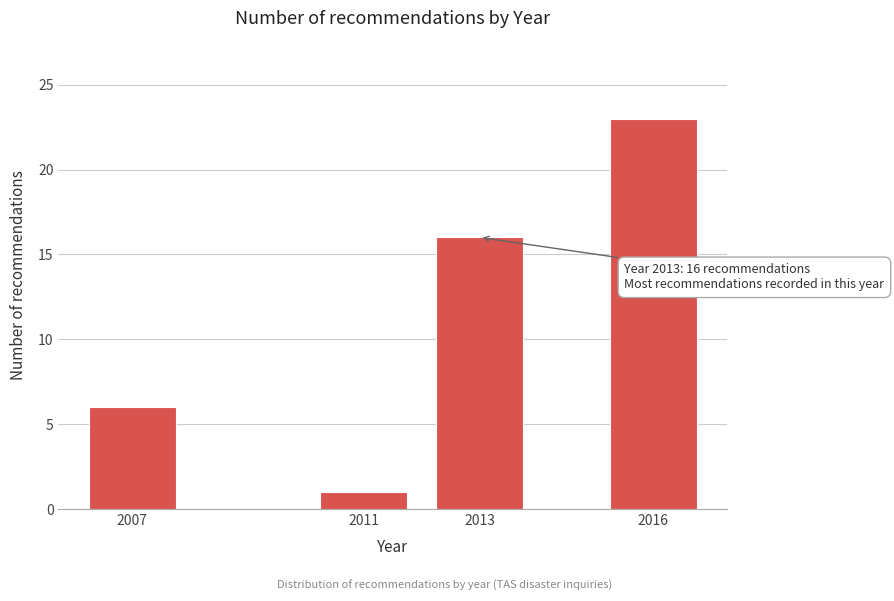

Reading right to left, list all the values displayed in this chart.

2016=23	2013=16	2011=1	2007=6